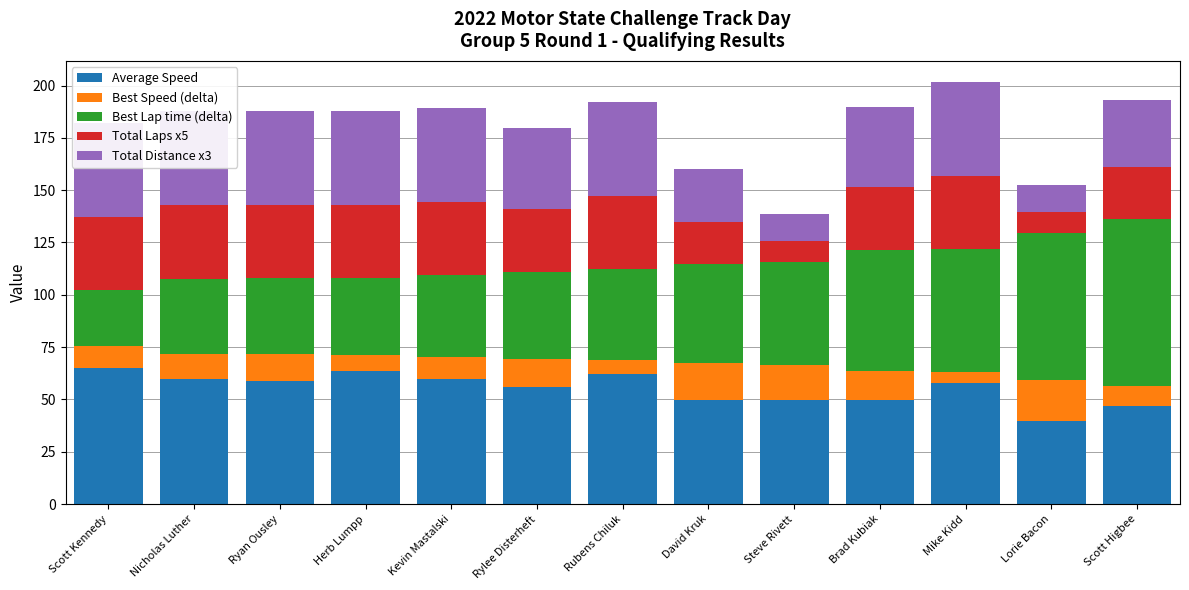

Reading left to right, transcribe all the data shown in this chart.

Average Speed: 65.2	59.7	58.8	63.4	59.7	56.1	62.0	49.9	49.6	49.6	57.7	39.9	46.8
Best Speed (delta): 10.3	11.9	12.7	7.9	10.6	13.2	6.7	17.3	16.8	13.9	5.6	19.5	9.7
Best Lap time (delta): 26.6	36.2	36.3	36.7	39.2	41.6	43.4	47.4	49.4	58.0	58.5	70.4	79.6
Total Laps x5: 35.0	35.0	35.0	35.0	35.0	30.0	35.0	20.0	10.0	30.0	35.0	10.0	25.0
Total Distance x3: 44.9	44.9	44.9	44.9	44.9	38.5	44.9	25.7	12.8	38.5	44.9	12.8	32.1